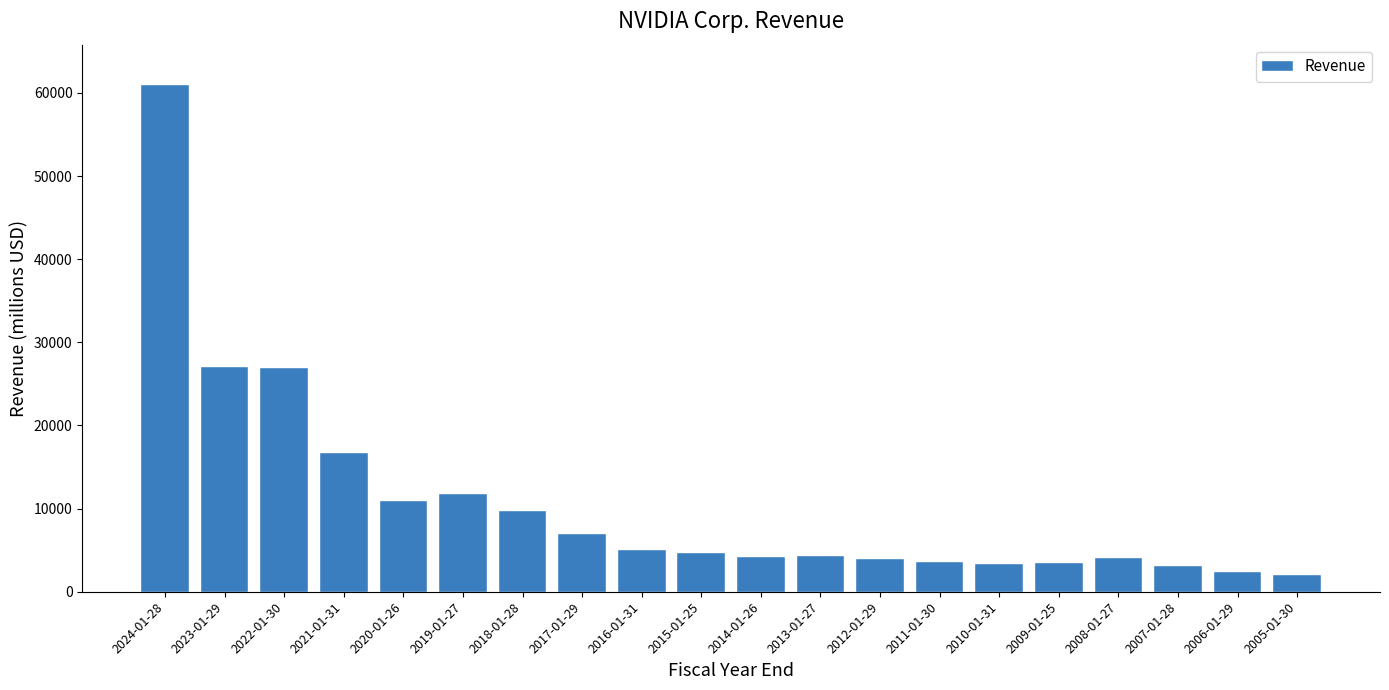

What is the sum of all values?

214690